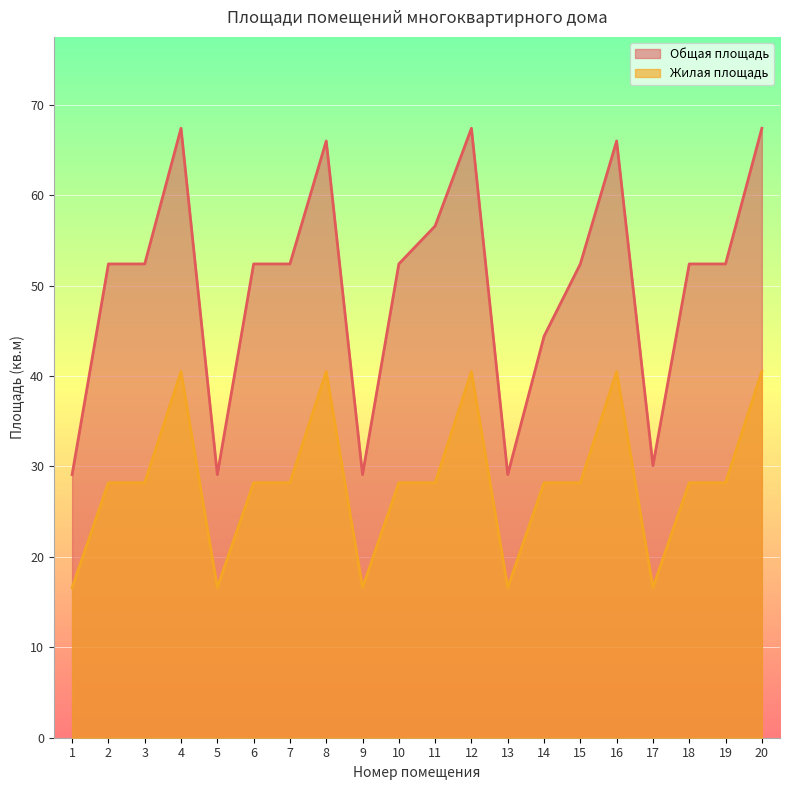

Which series has the largest total across all categories?

Общая площадь